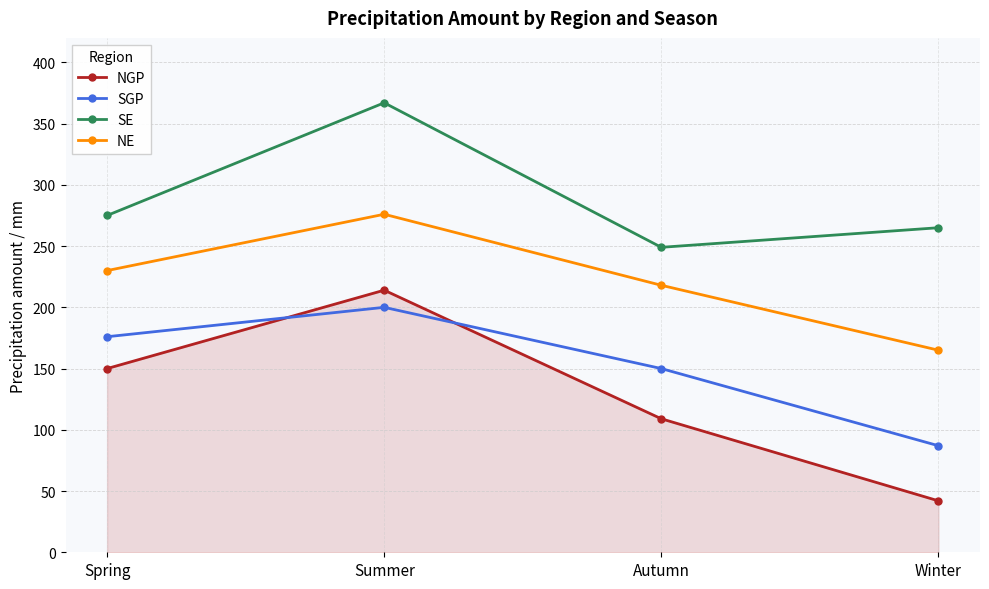

At which category does SE reach its first local valley?

Autumn